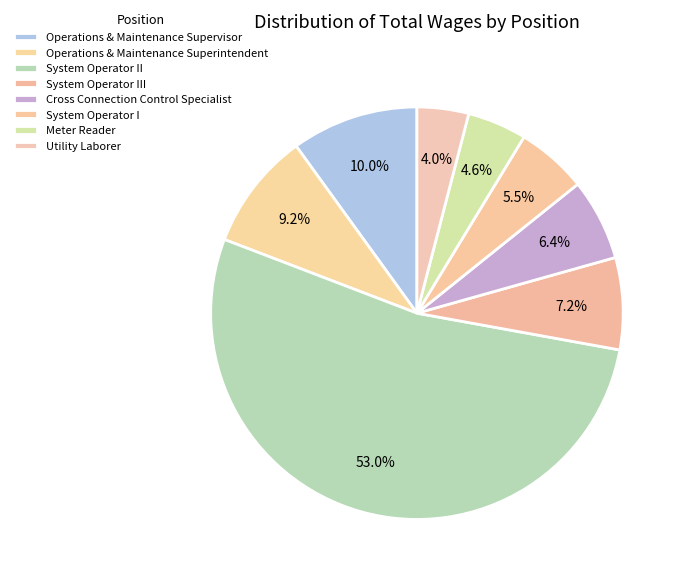

Which category has the biggest portion of the pie?

System Operator II